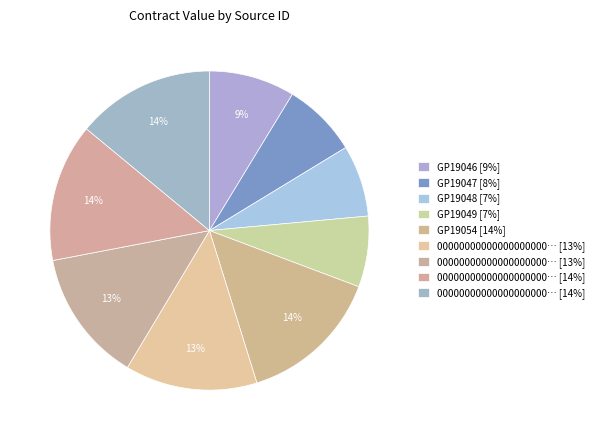

How many segments does this pie chart have?

9